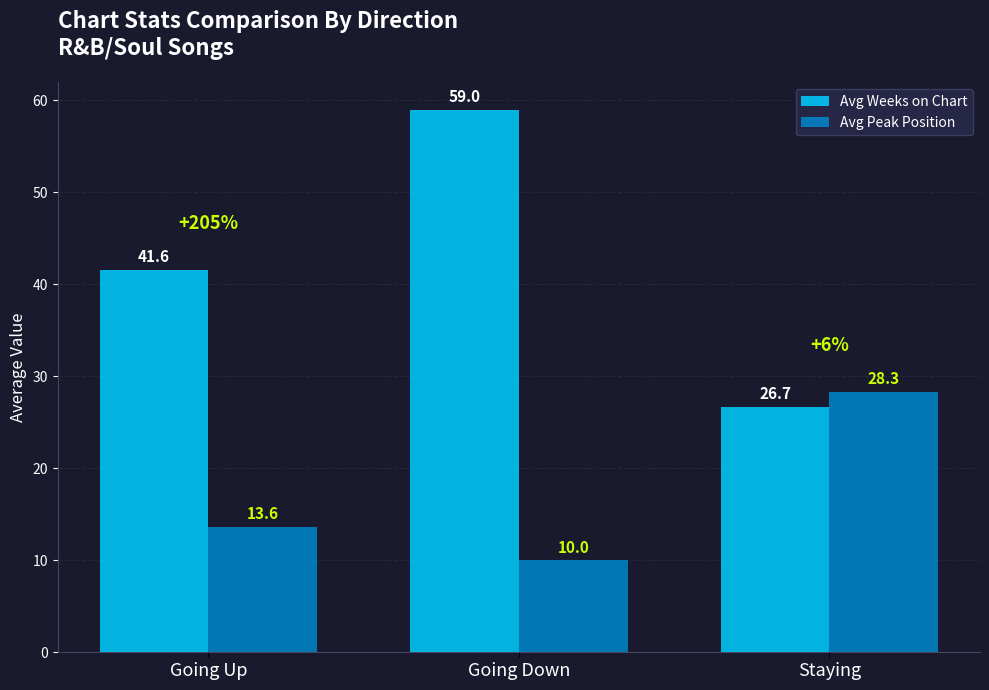

What is the value of the Avg Peak Position bar at the 3rd from the left?

28.3